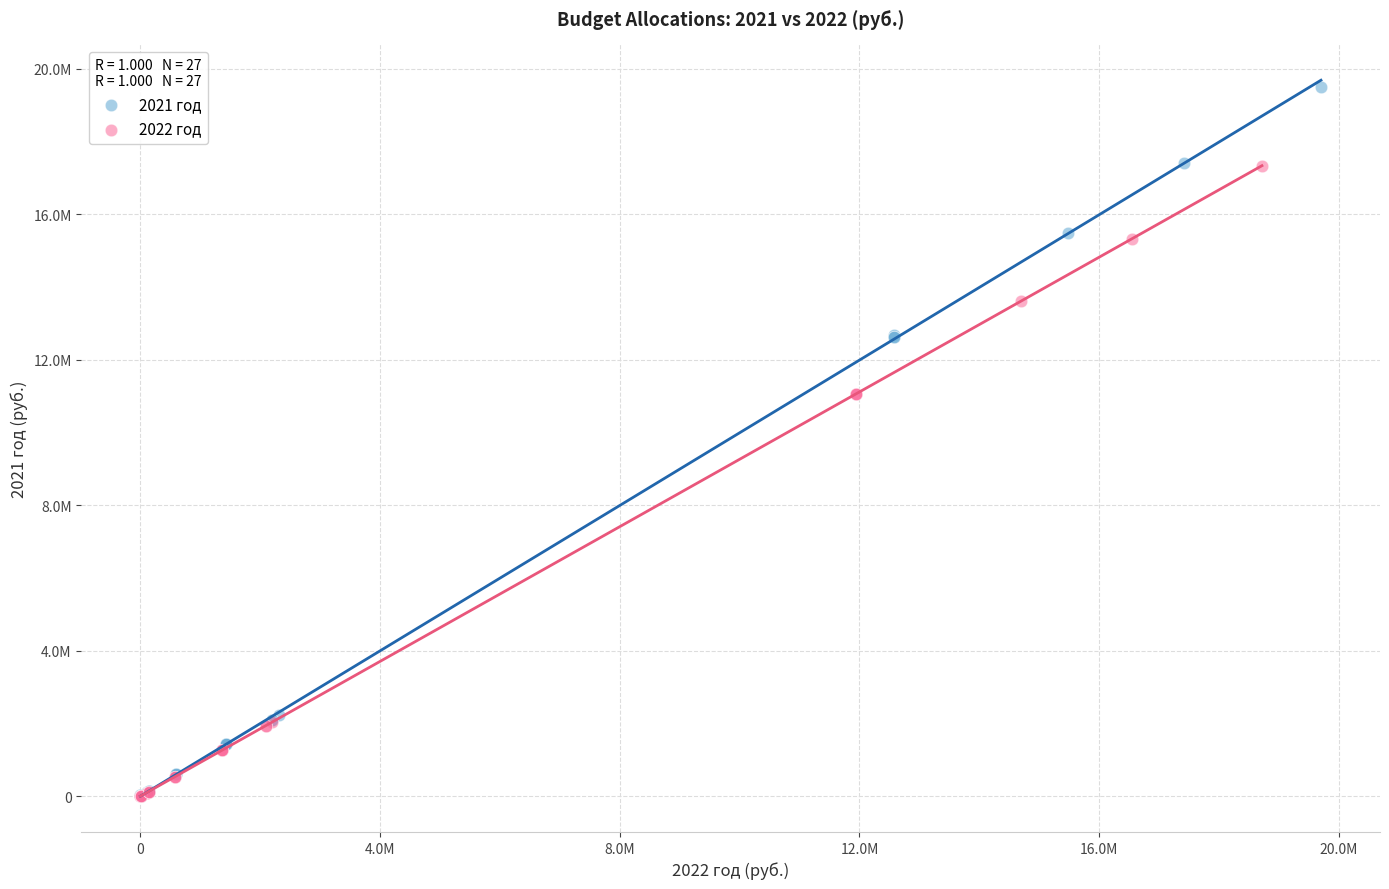

What are all the series names shown in the legend?

2021 год, 2022 год